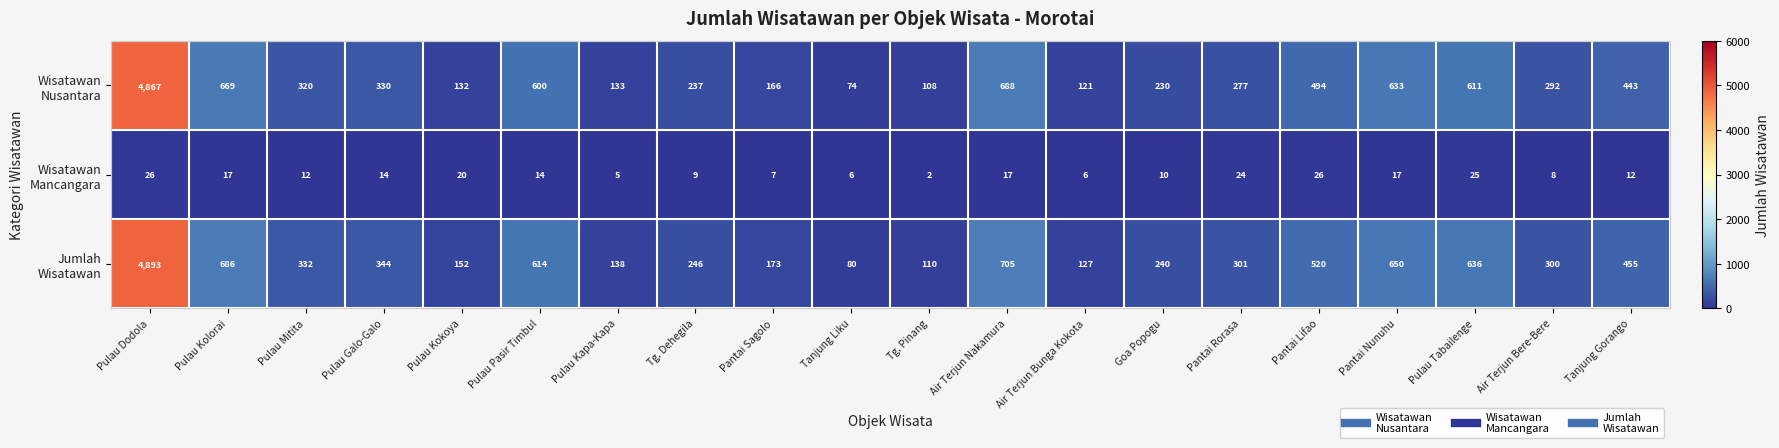

Which label corresponds to the largest value in the chart?

Pulau Dodola